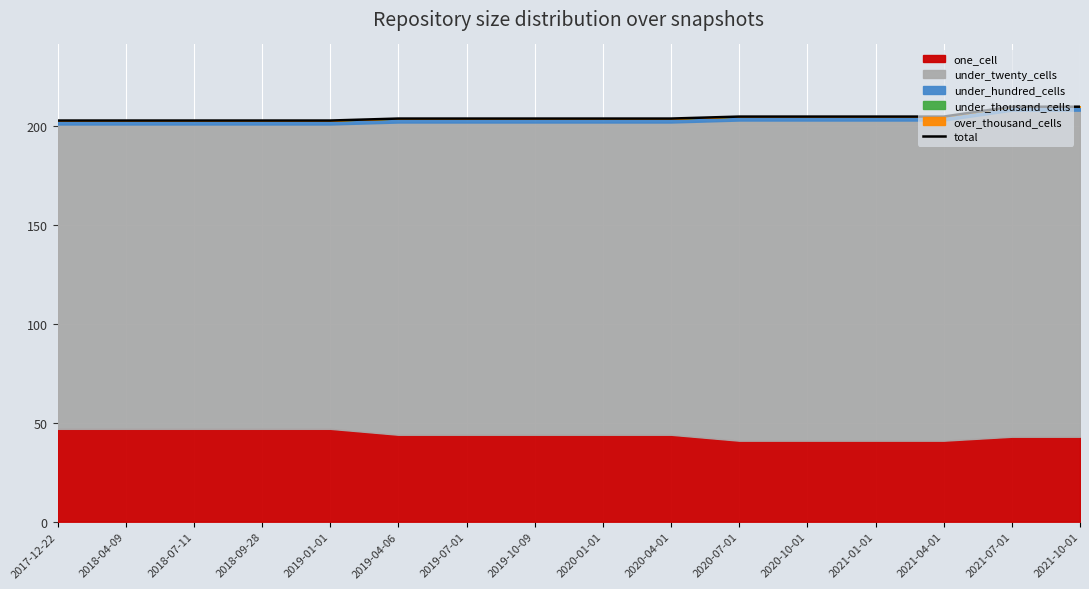

Where is the data nearest to the value 206?

2020-07-01